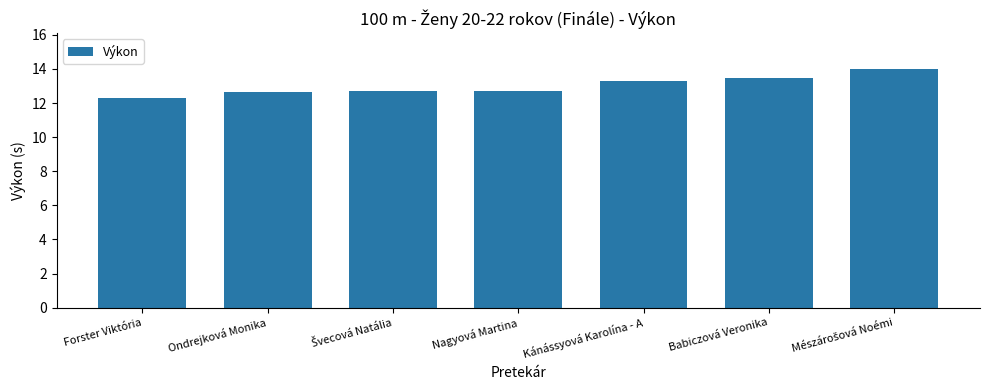

What is the minimum value shown in the chart?

12.3